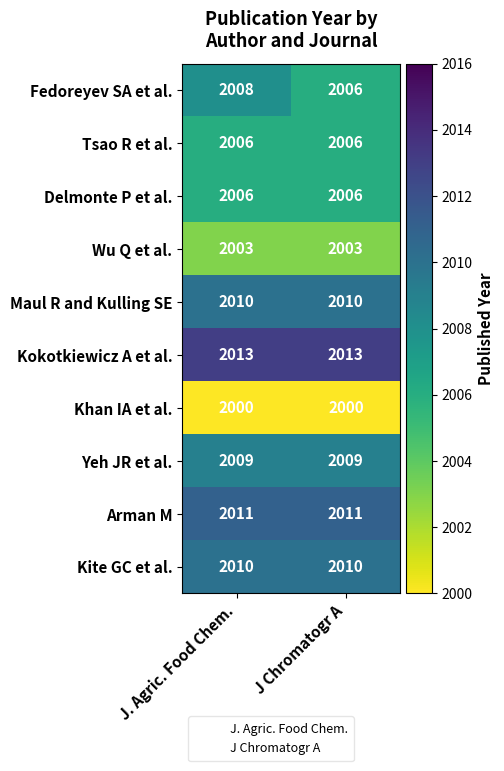

Reading left to right, extract all data points from this chart.

Fedoreyev SA et al.: 2008	2006
Tsao R et al.: 2006	2006
Delmonte P et al.: 2006	2006
Wu Q et al.: 2003	2003
Maul R and Kulling SE: 2010	2010
Kokotkiewicz A et al.: 2013	2013
Khan IA et al.: 2000	2000
Yeh JR et al.: 2009	2009
Arman M: 2011	2011
Kite GC et al.: 2010	2010